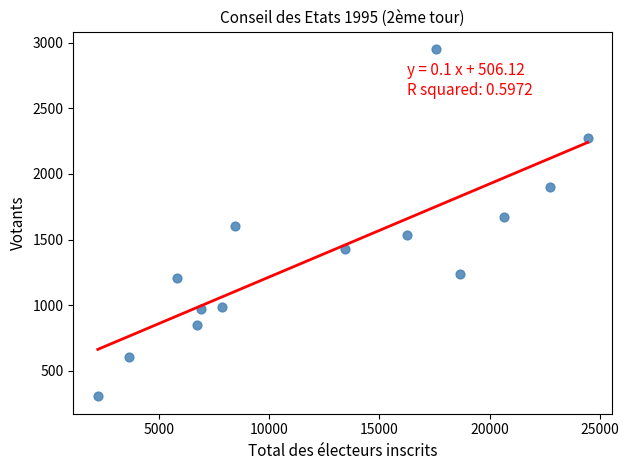

What is the range of X values (max minus min)?

22249